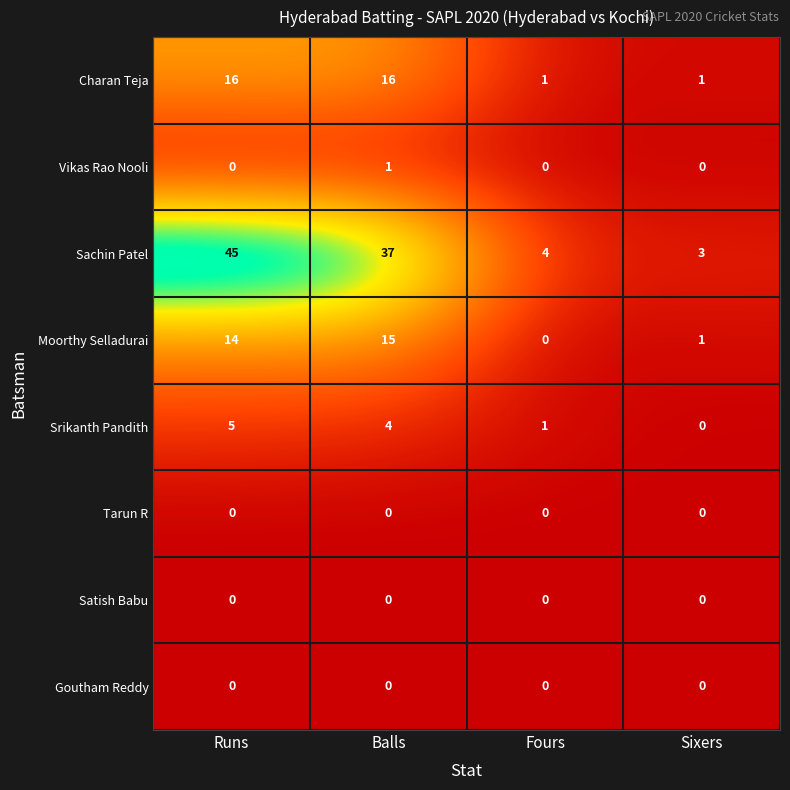

Which series has the widest spread of values?

Sachin Patel